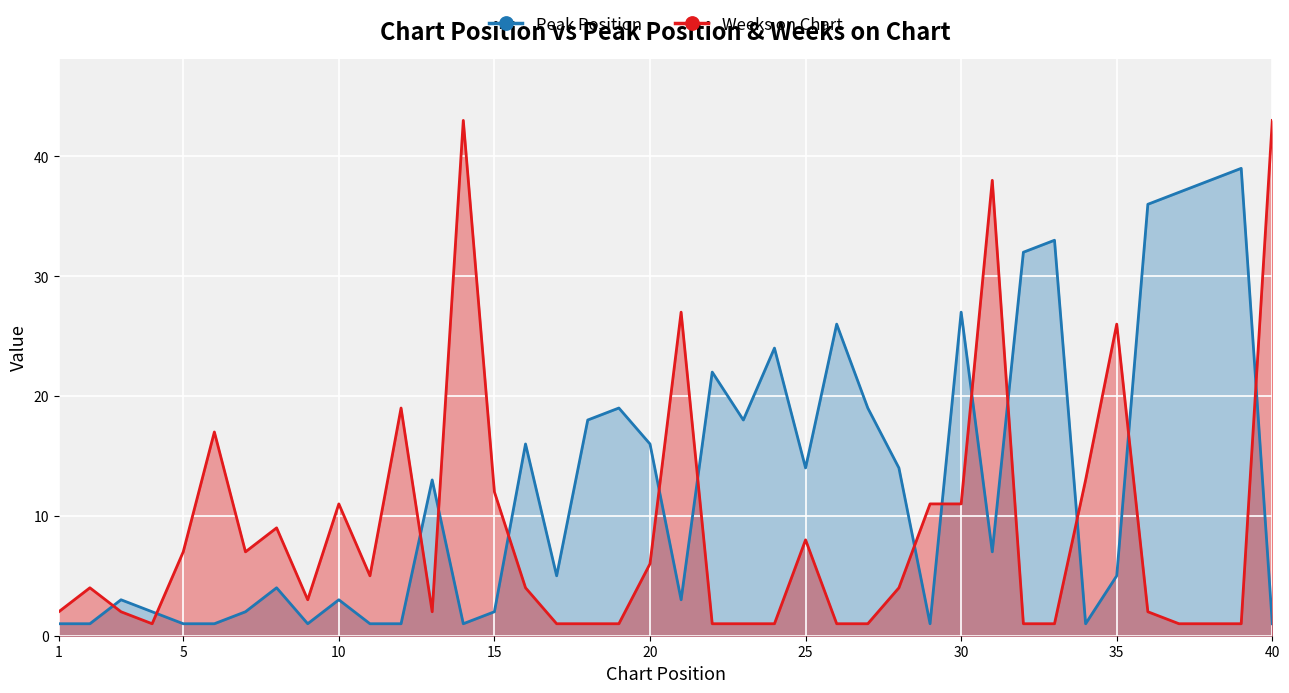

What is the value of the Peak Position point at the 34th from the left?

1